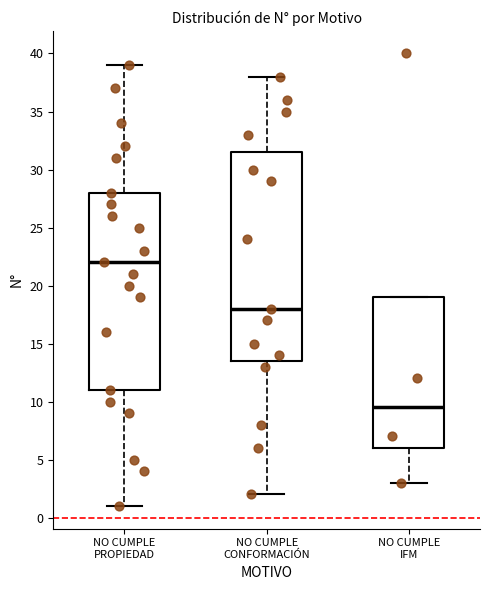

Reading left to right, transcribe this box plot: for each box, give where its median line is, the range the box spans, and where its two whiskers end, as read against the y-axis. The values are not printed on the chart, so give them approximately, as read against the axis.

NO CUMPLE PROPIEDAD: median 22.0, box 11.0 to 28.0, whiskers 1.0 to 39.0
NO CUMPLE CONFORMACIÓN: median 18.0, box 13.5 to 31.5, whiskers 2.0 to 38.0
NO CUMPLE IFM: median 9.5, box 6.0 to 19.0, whiskers 3.0 to 19.0